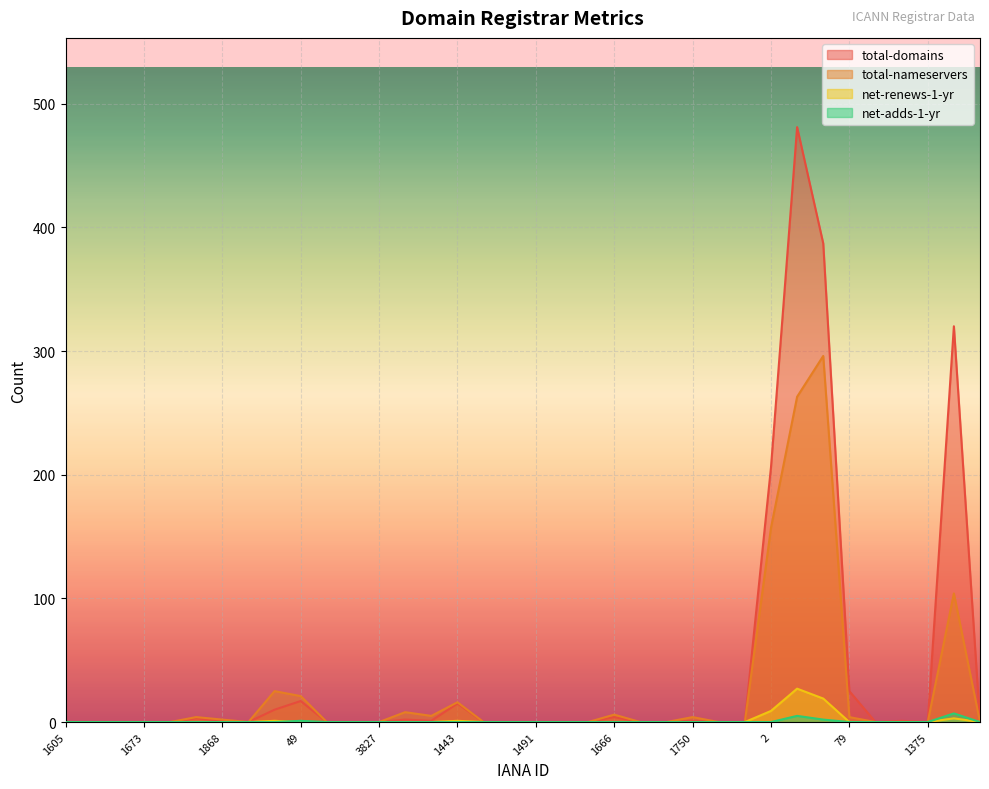

True or false: net-adds-1-yr and total-nameservers cross at least once.

False